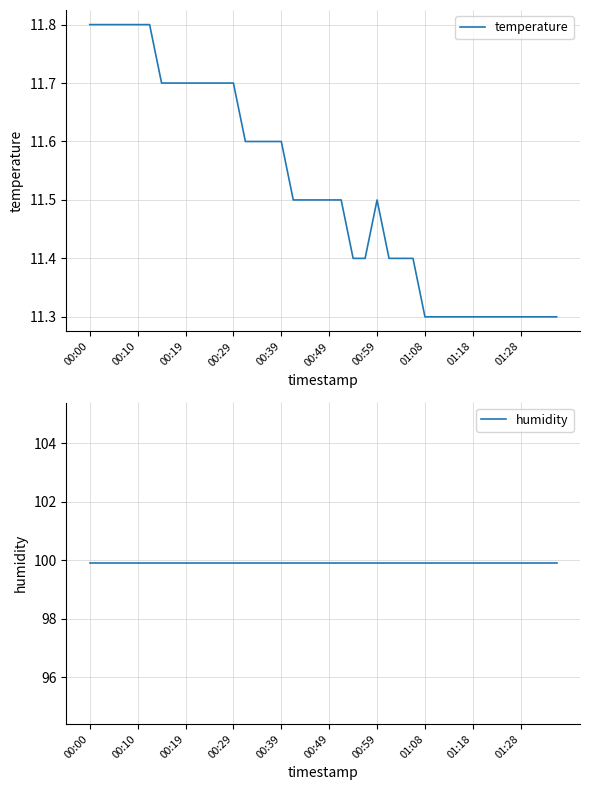

At how many categories does at least one series exceed 30?

40